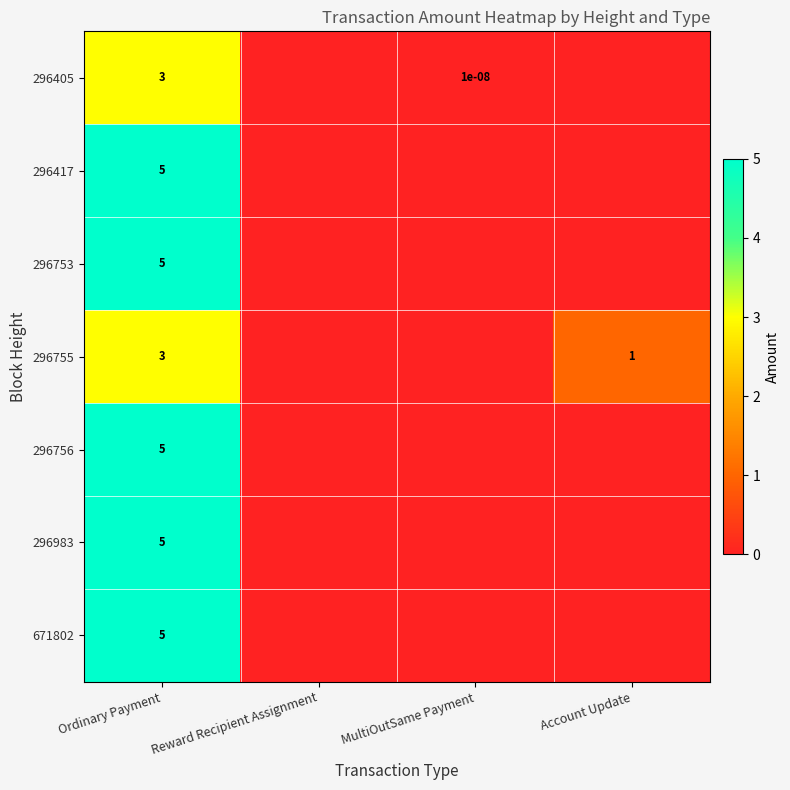

How many data points does each series have?

4